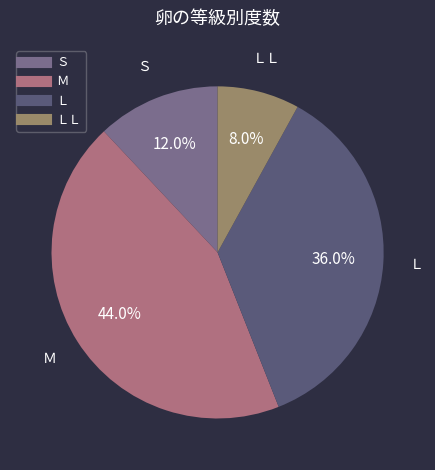

Count the number of slices in the pie.

4